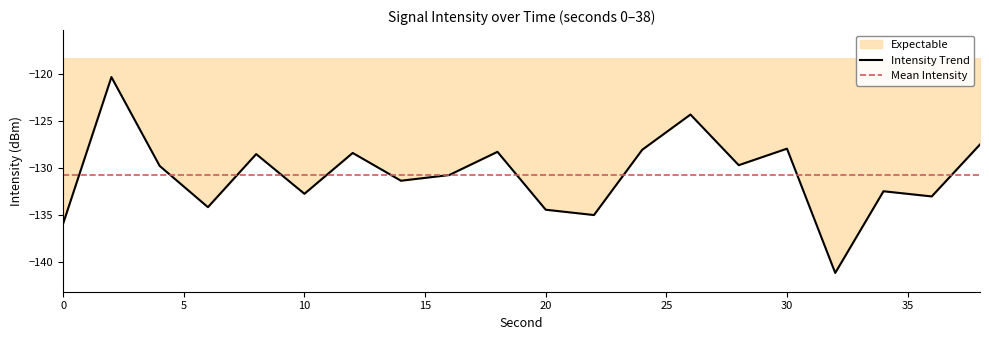

What is the approximate value at 26?

-124.3